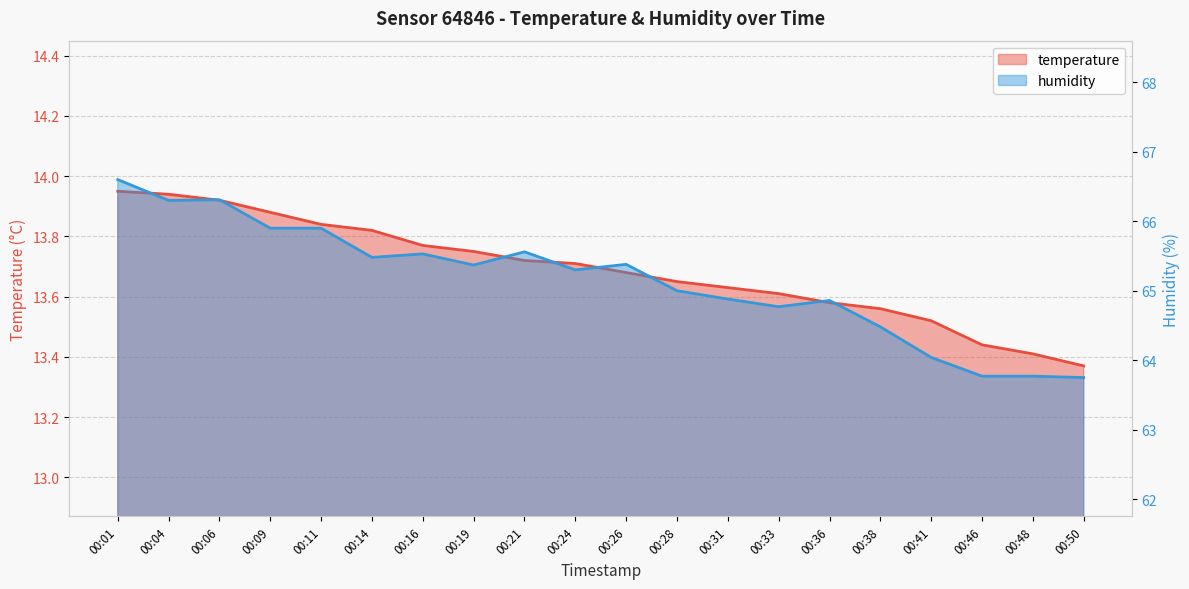

Between 00:01 and 00:31, which series saw the biggest shift?

humidity